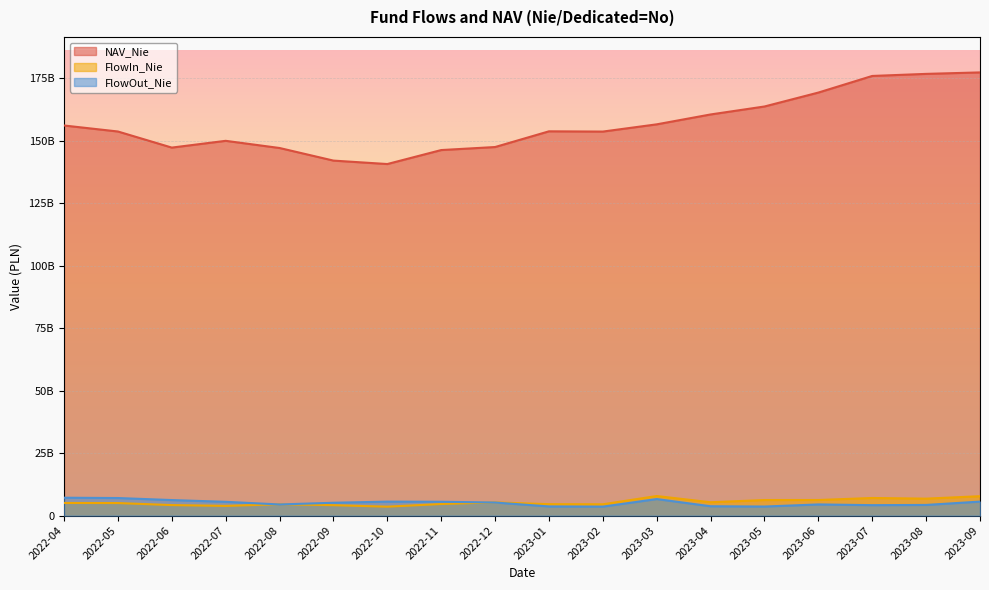

At which category does FlowOut_Nie reach its first local valley?

2022-08